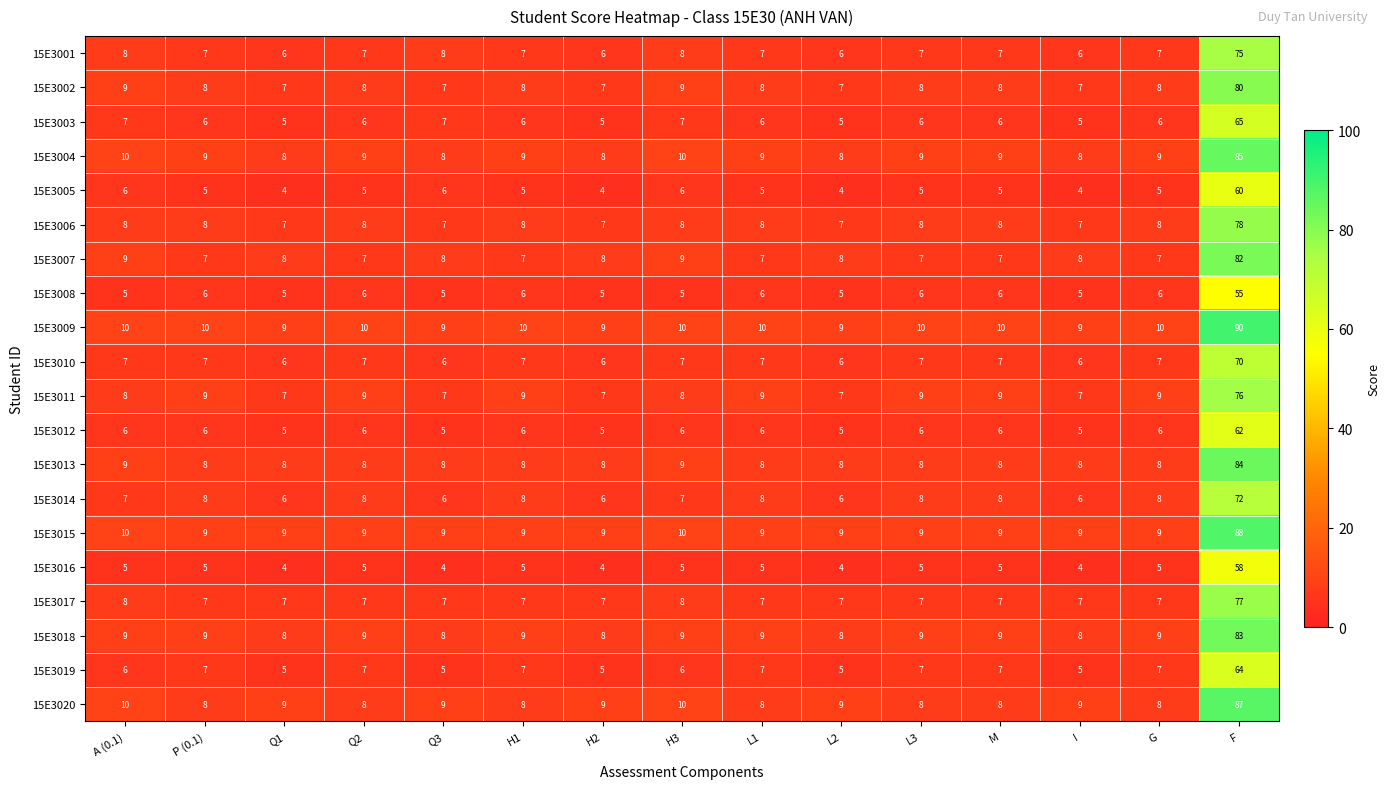

At which category does the chart reach its peak across all series?

F